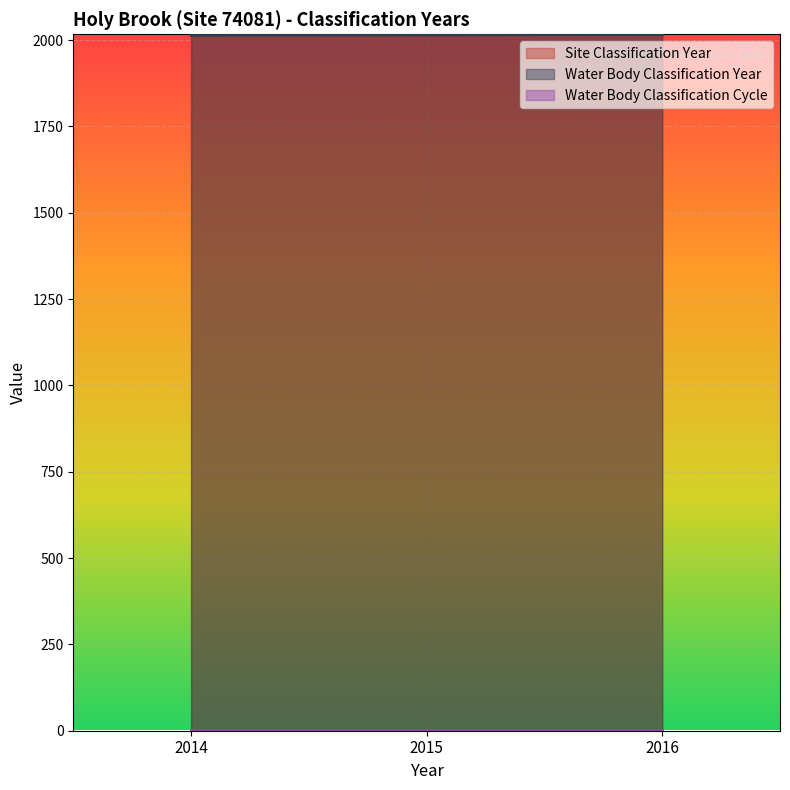

What value does the Site Classification Year series have at 2016?

2016